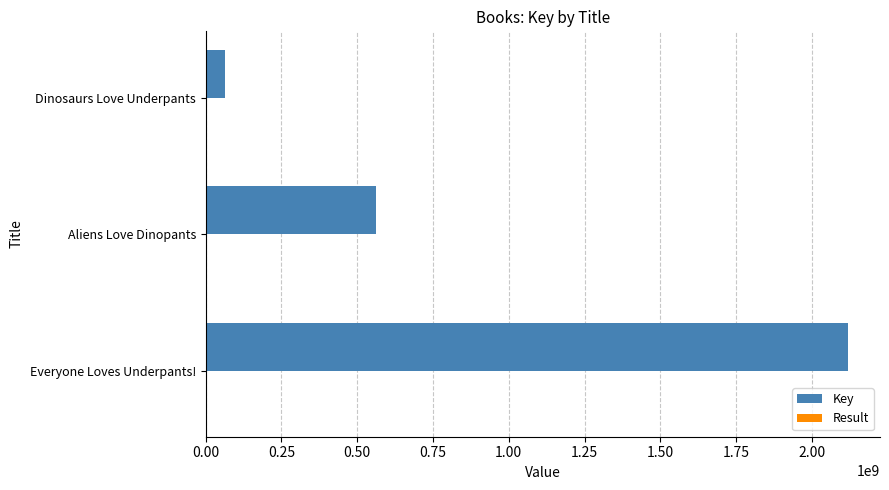

True or false: Key has a value of 560373154 at Aliens Love Dinopants.

True